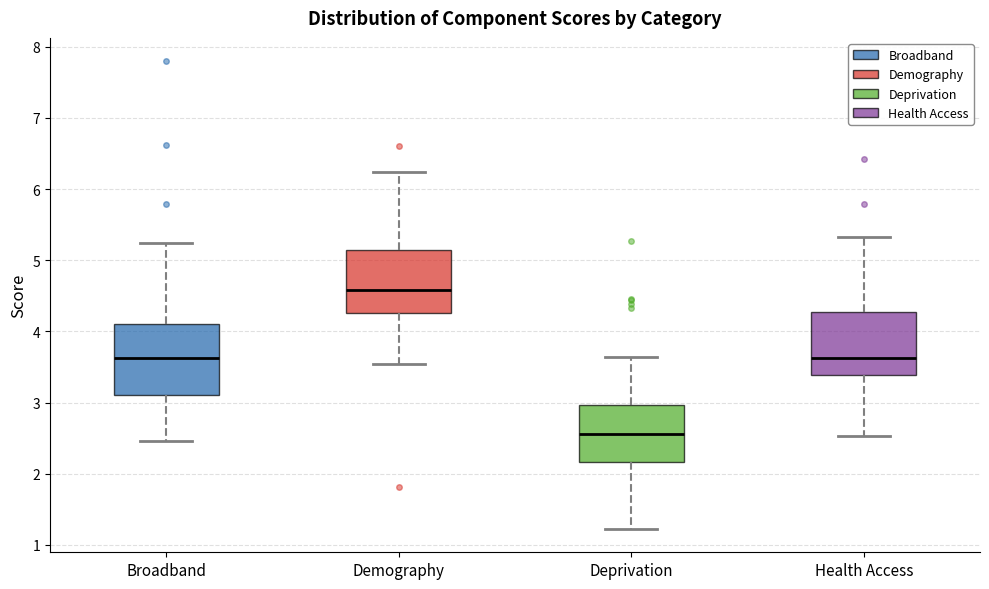

Which box is the tallest, from its lower edge to its upper edge?

Broadband